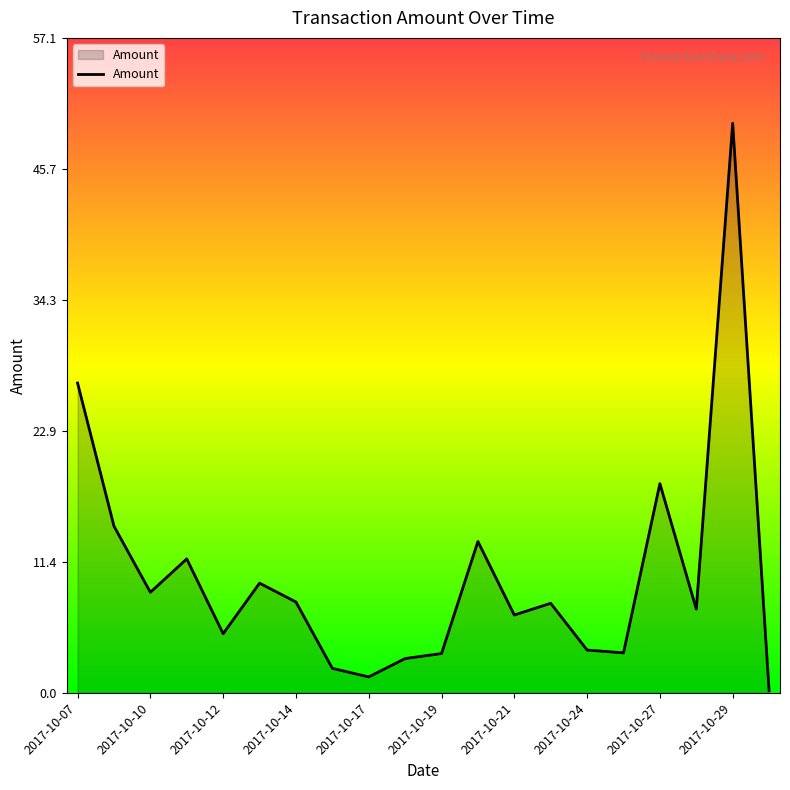

What is the difference between the maximum and minimum values?

49.5